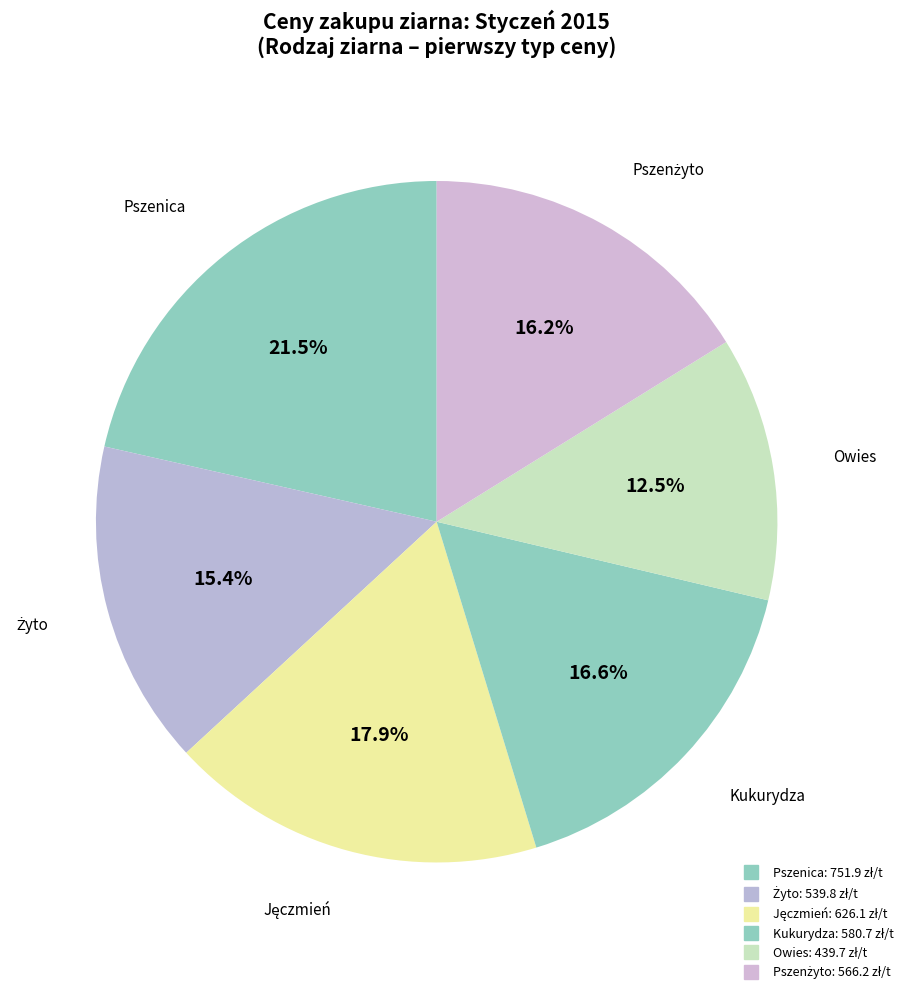

Count the number of slices in the pie.

6